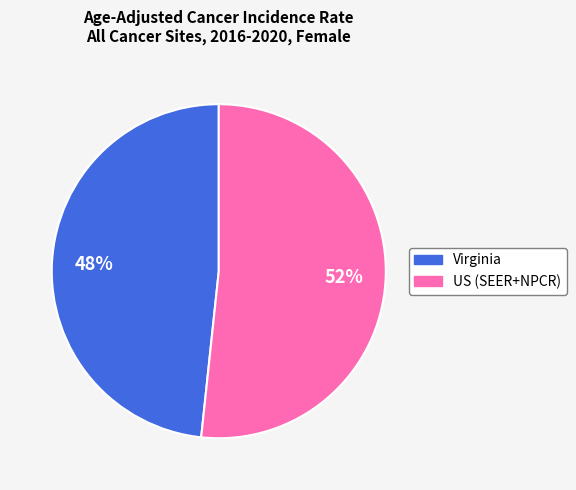

What is the majority slice?

US (SEER+NPCR)